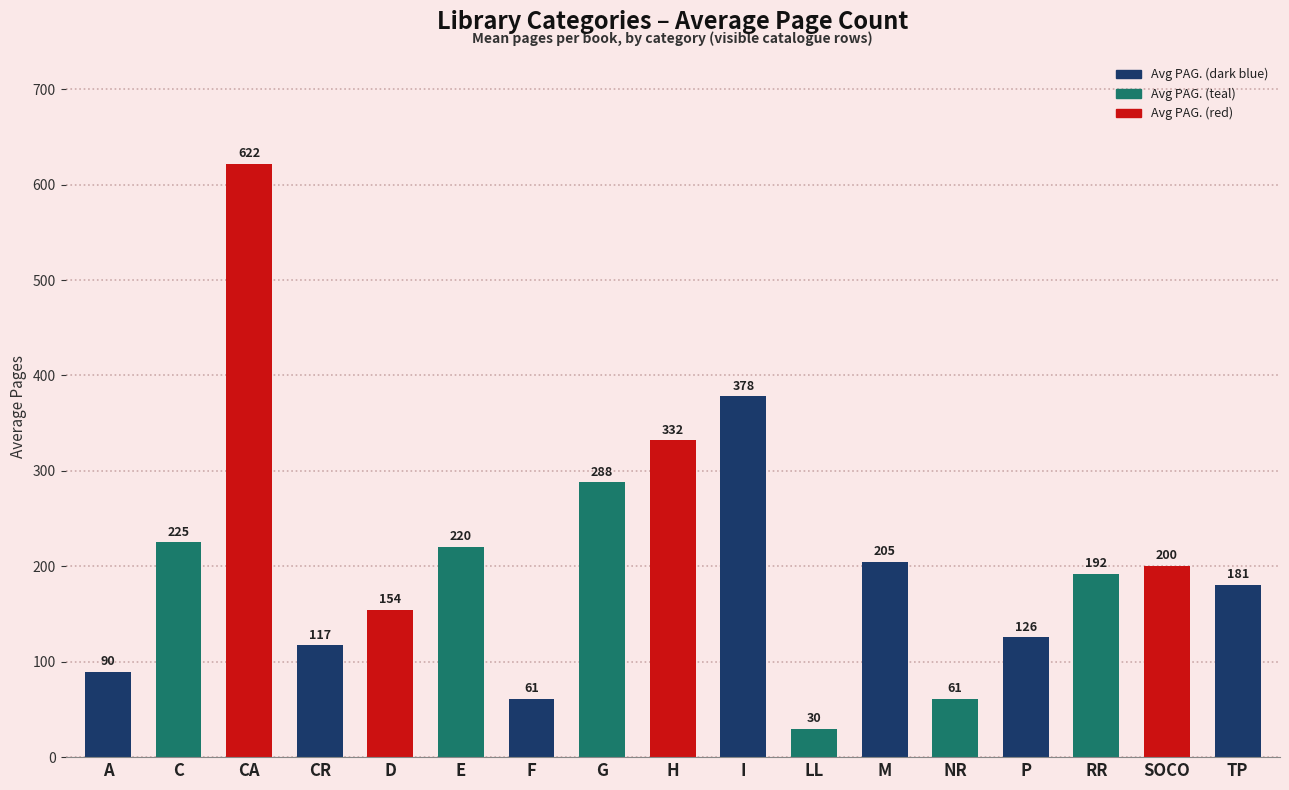

What is the difference between the second highest and second lowest values?

317.0